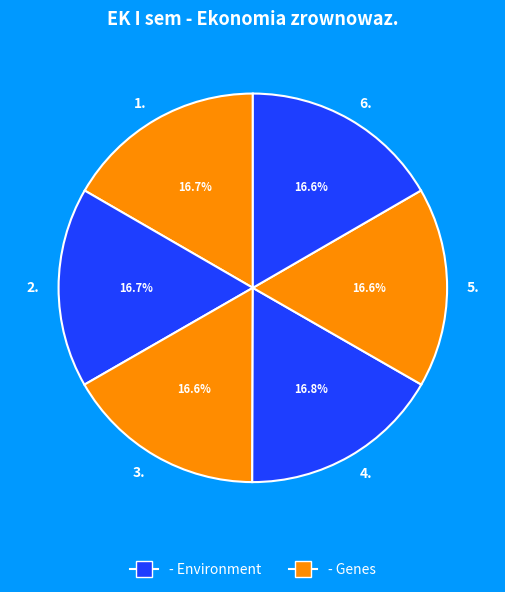

Combined, do 3. and 6. account for over 50%?

No